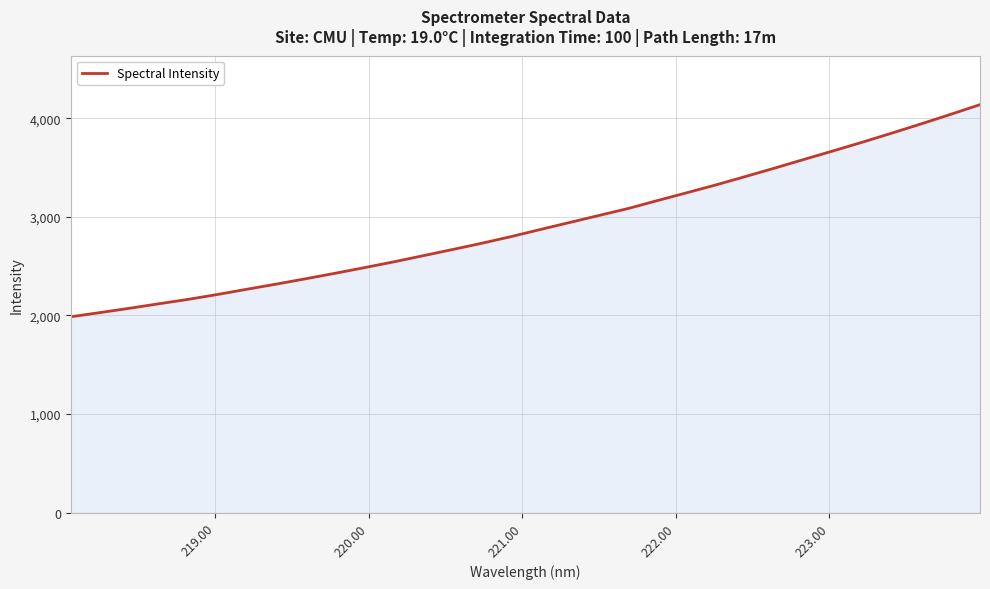

Reading left to right, transcribe all the data shown in this chart.

1986.3	2028.8	2072.4	2118.0	2162.7	2212.3	2265.3	2317.5	2371.4	2426.9	2484.3	2542.9	2605.0	2667.7	2731.4	2799.0	2871.1	2942.3	3013.6	3084.4	3165.2	3244.2	3324.2	3408.7	3494.4	3582.4	3669.1	3757.8	3849.4	3942.9	4038.9	4137.0